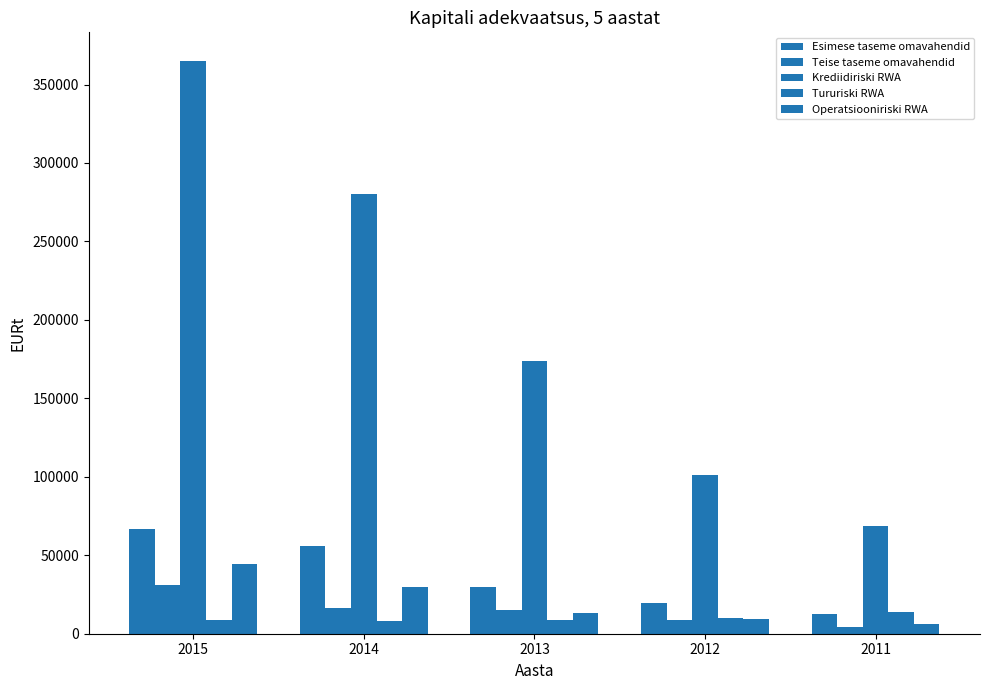

Count the number of data series in this chart.

5